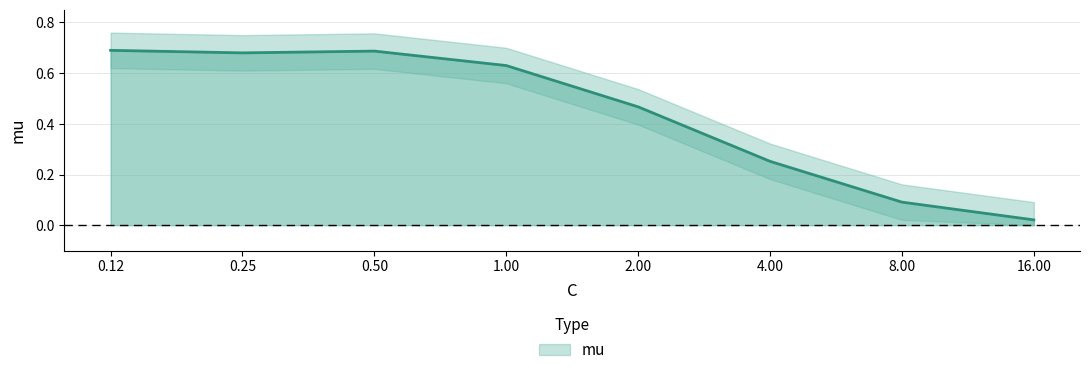

List the labels in order of value, smallest first.

16.00, 8.00, 4.00, 2.00, 1.00, 0.25, 0.50, 0.12